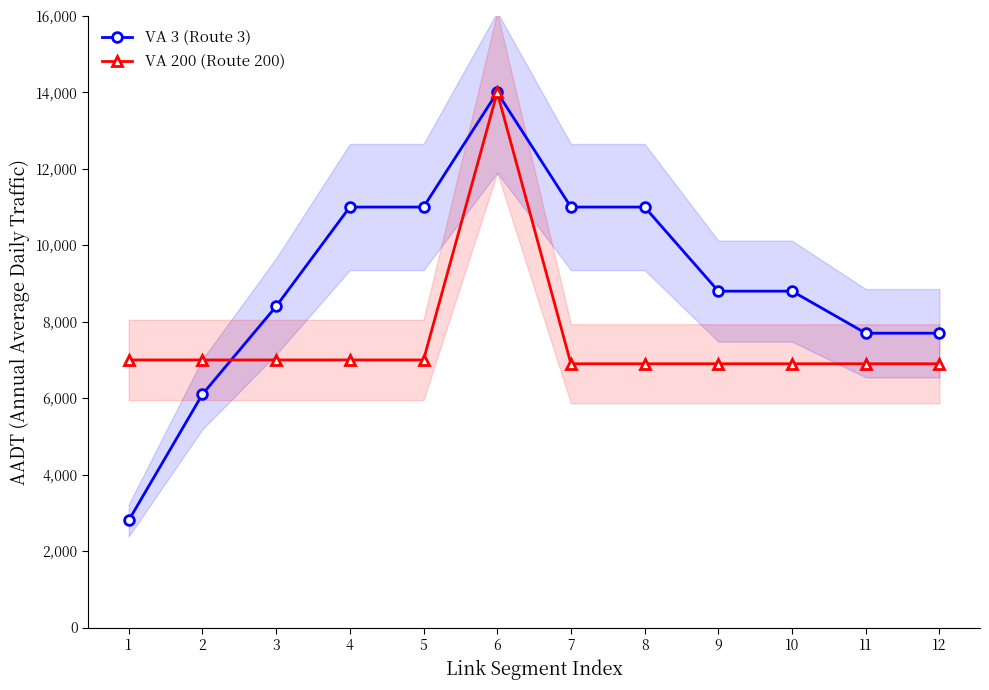

Reading left to right, list all the values displayed in this chart.

VA 3 (Route 3): 2800	6100	8400	11000	11000	14000	11000	11000	8800	8800	7700	7700
VA 200 (Route 200): 7000	7000	7000	7000	7000	14000	6900	6900	6900	6900	6900	6900